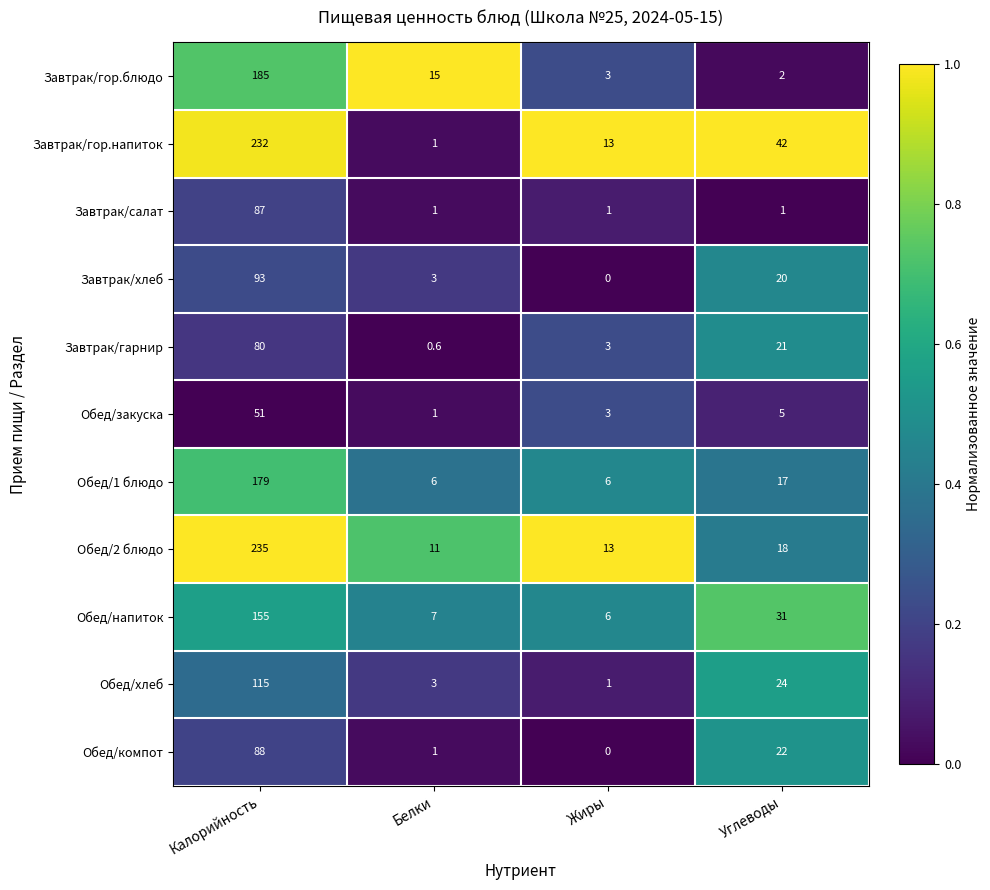

What is the average value of the Завтрак/салат series?

22.5